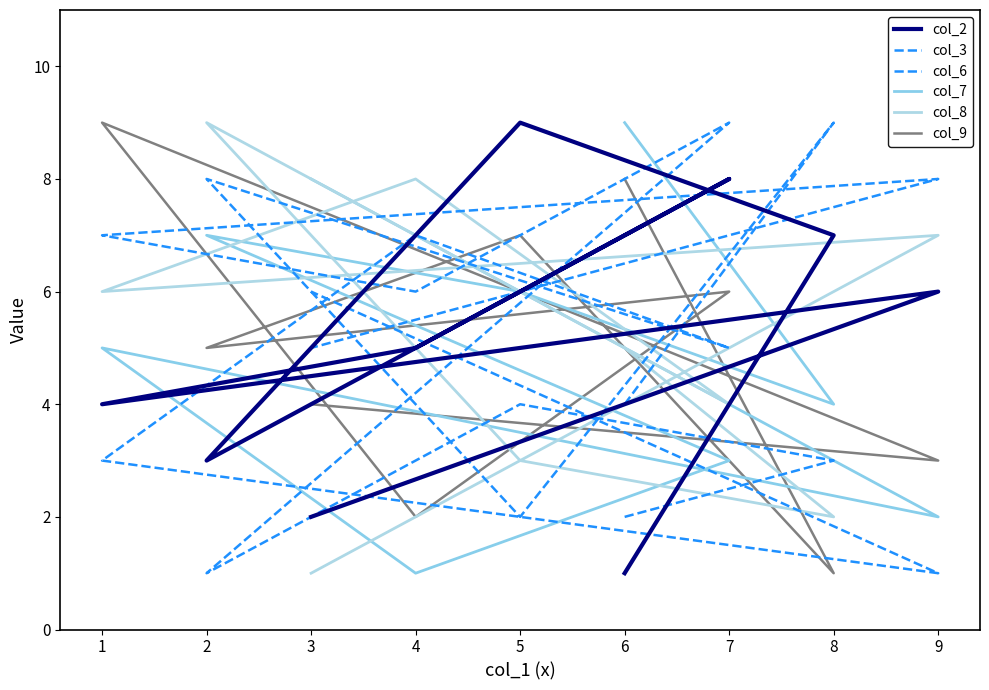

Count the number of categories in the chart.

9